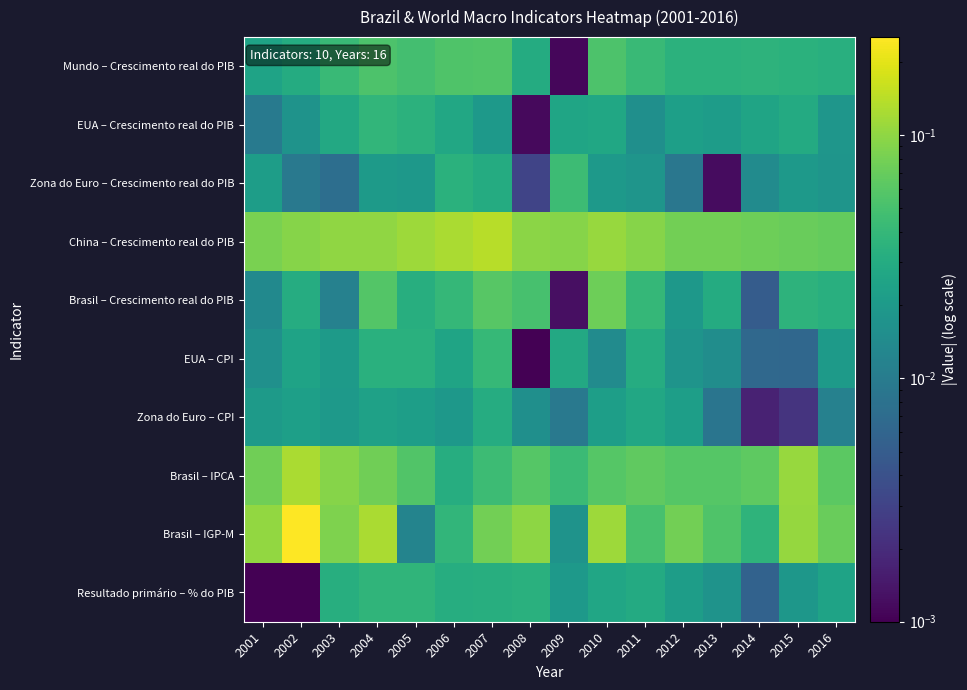

Reading left to right, list all the values displayed in this chart.

Mundo – Crescimento real do PIB: 2001=0.0	2002=0.0	2003=0.0	2004=0.1	2005=0.0	2006=0.1	2007=0.1	2008=0.0	2009=0.0	2010=0.1	2011=0.0	2012=0.0	2013=0.0	2014=0.0	2015=0.0	2016=0.0
EUA – Crescimento real do PIB: 2001=0.0	2002=0.0	2003=0.0	2004=0.0	2005=0.0	2006=0.0	2007=0.0	2008=0.0	2009=0.0	2010=0.0	2011=0.0	2012=0.0	2013=0.0	2014=0.0	2015=0.0	2016=0.0
Zona do Euro – Crescimento real do PIB: 2001=0.0	2002=0.0	2003=0.0	2004=0.0	2005=0.0	2006=0.0	2007=0.0	2008=0.0	2009=0.0	2010=0.0	2011=0.0	2012=0.0	2013=0.0	2014=0.0	2015=0.0	2016=0.0
China – Crescimento real do PIB: 2001=0.1	2002=0.1	2003=0.1	2004=0.1	2005=0.1	2006=0.1	2007=0.1	2008=0.1	2009=0.1	2010=0.1	2011=0.1	2012=0.1	2013=0.1	2014=0.1	2015=0.1	2016=0.1
Brasil – Crescimento real do PIB: 2001=0.0	2002=0.0	2003=0.0	2004=0.1	2005=0.0	2006=0.0	2007=0.1	2008=0.1	2009=0.0	2010=0.1	2011=0.0	2012=0.0	2013=0.0	2014=0.0	2015=0.0	2016=0.0
EUA – CPI: 2001=0.0	2002=0.0	2003=0.0	2004=0.0	2005=0.0	2006=0.0	2007=0.0	2008=0.0	2009=0.0	2010=0.0	2011=0.0	2012=0.0	2013=0.0	2014=0.0	2015=0.0	2016=0.0
Zona do Euro – CPI: 2001=0.0	2002=0.0	2003=0.0	2004=0.0	2005=0.0	2006=0.0	2007=0.0	2008=0.0	2009=0.0	2010=0.0	2011=0.0	2012=0.0	2013=0.0	2014=0.0	2015=0.0	2016=0.0
Brasil – IPCA: 2001=0.1	2002=0.1	2003=0.1	2004=0.1	2005=0.1	2006=0.0	2007=0.0	2008=0.1	2009=0.0	2010=0.1	2011=0.1	2012=0.1	2013=0.1	2014=0.1	2015=0.1	2016=0.1
Brasil – IGP-M: 2001=0.1	2002=0.3	2003=0.1	2004=0.1	2005=0.0	2006=0.0	2007=0.1	2008=0.1	2009=0.0	2010=0.1	2011=0.1	2012=0.1	2013=0.1	2014=0.0	2015=0.1	2016=0.1
Resultado primário – % do PIB: 2001=0.0	2002=0.0	2003=0.0	2004=0.0	2005=0.0	2006=0.0	2007=0.0	2008=0.0	2009=0.0	2010=0.0	2011=0.0	2012=0.0	2013=0.0	2014=0.0	2015=0.0	2016=0.0